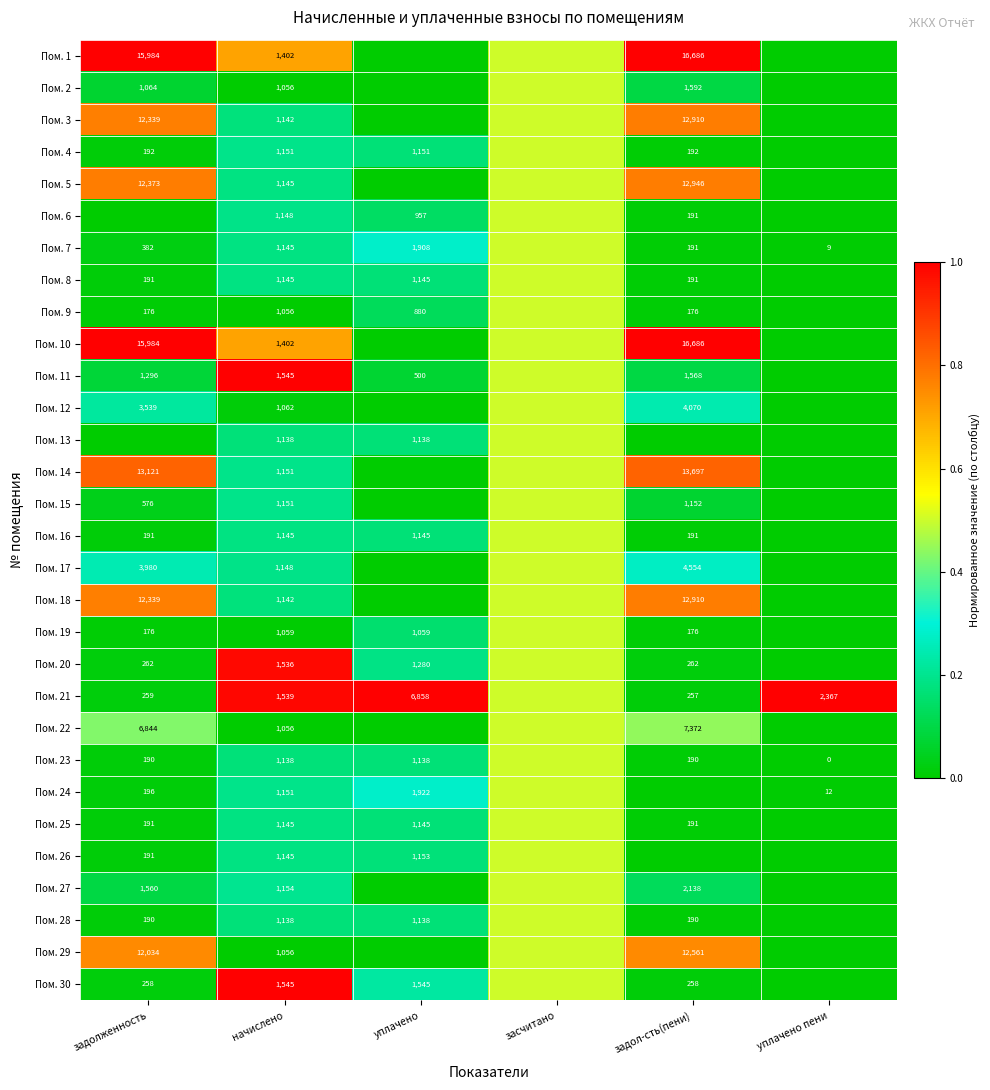

What is the total value across all series at начислено?

35936.0